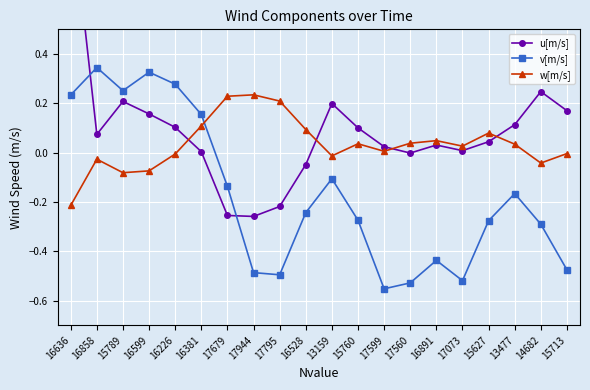

What is the label of the 2nd point from the right?

14682